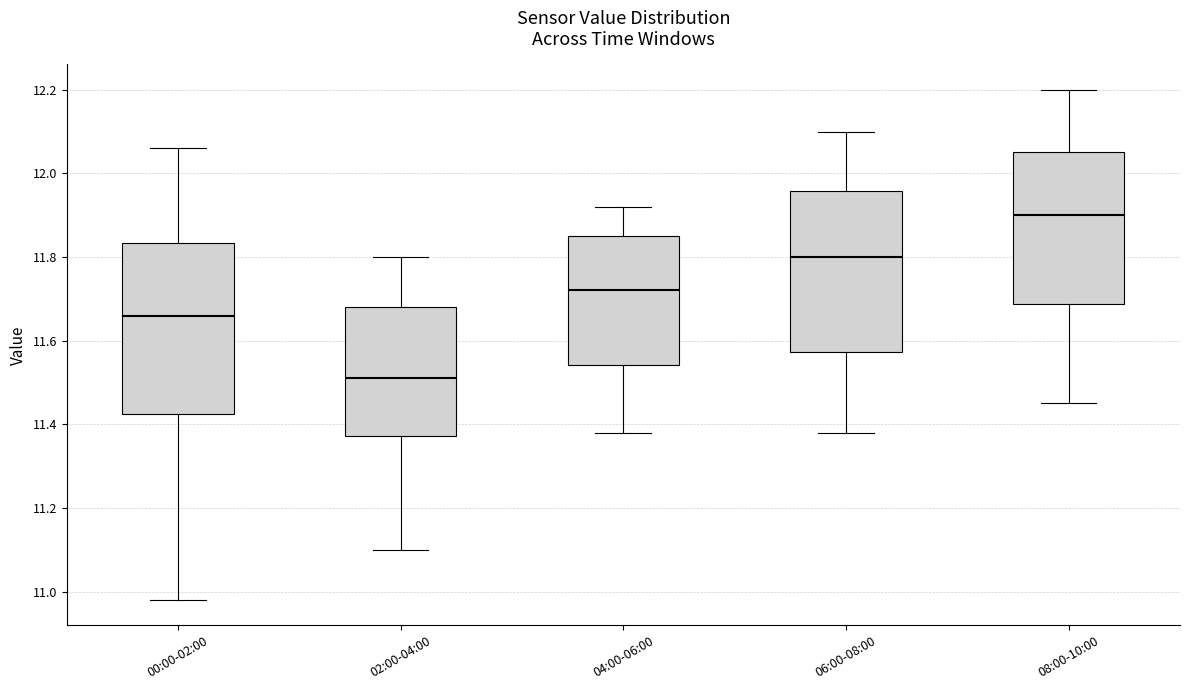

Reading left to right, transcribe this box plot: for each box, give where its median line is, the range the box spans, and where its two whiskers end, as read against the y-axis. The values are not printed on the chart, so give them approximately, as read against the axis.

00:00-02:00: median 11.66, box 11.42 to 11.84, whiskers 10.98 to 12.06
02:00-04:00: median 11.52, box 11.38 to 11.68, whiskers 11.10 to 11.80
04:00-06:00: median 11.72, box 11.54 to 11.86, whiskers 11.38 to 11.92
06:00-08:00: median 11.80, box 11.58 to 11.96, whiskers 11.38 to 12.10
08:00-10:00: median 11.90, box 11.68 to 12.06, whiskers 11.46 to 12.20